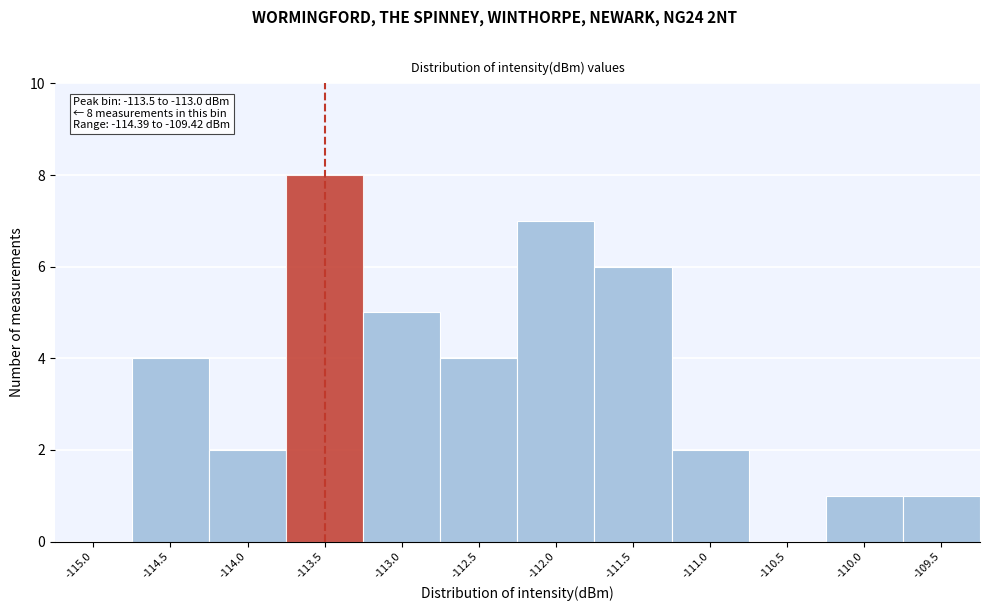

Reading left to right, list all the values displayed in this chart.

-115.0=0	-114.5=4	-114.0=2	-113.5=8	-113.0=5	-112.5=4	-112.0=7	-111.5=6	-111.0=2	-110.5=0	-110.0=1	-109.5=1